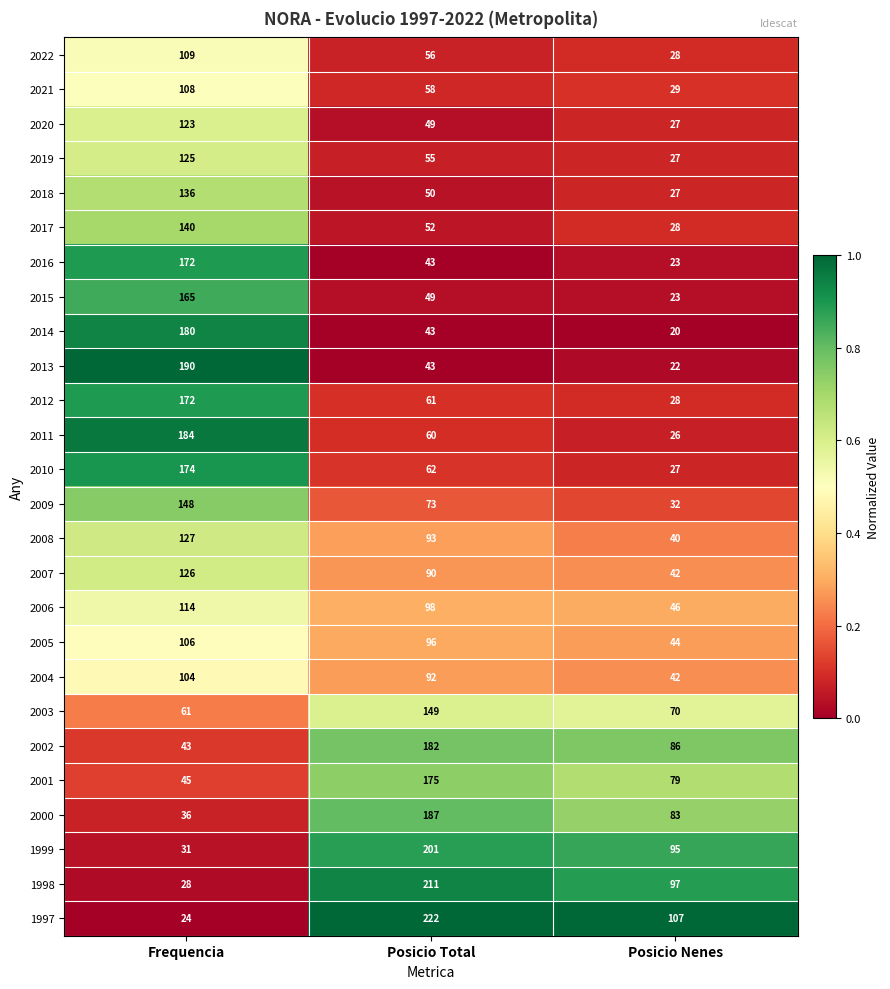

At which category is the sum across all series the highest?

Frequencia